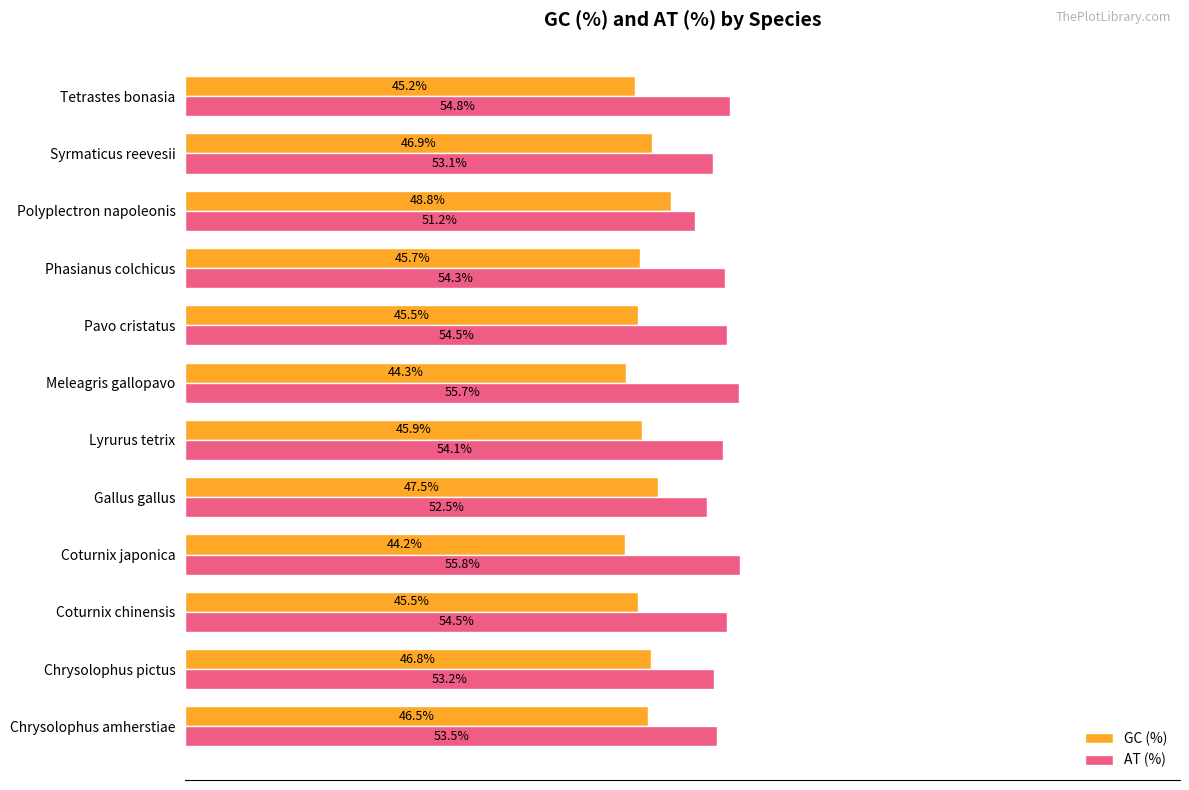

Where is AT (%) nearest to the value 53?

Syrmaticus reevesii